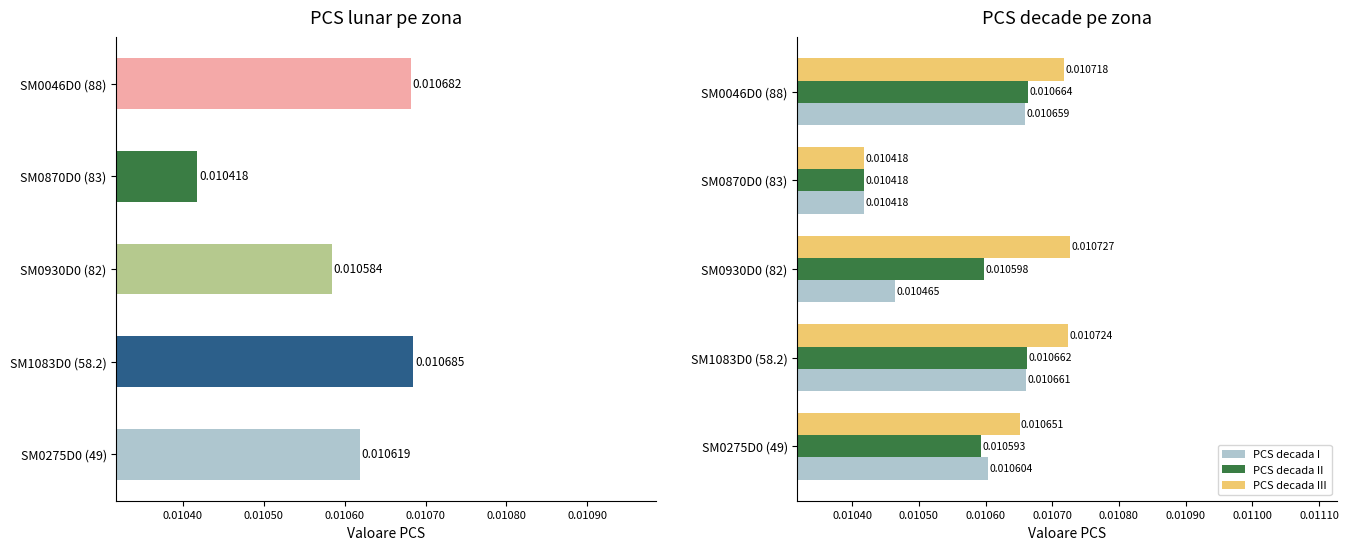

At how many categories does at least one series exceed 0?

5